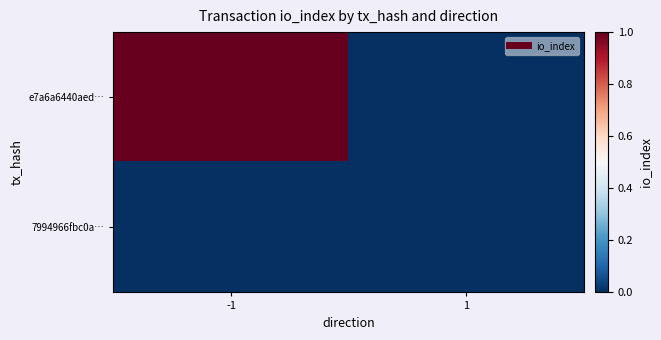

Reading left to right, what are all the values shown in this chart?

e7a6a6440aed…: -1=1	1=0
7994966fbc0a…: -1=0	1=0